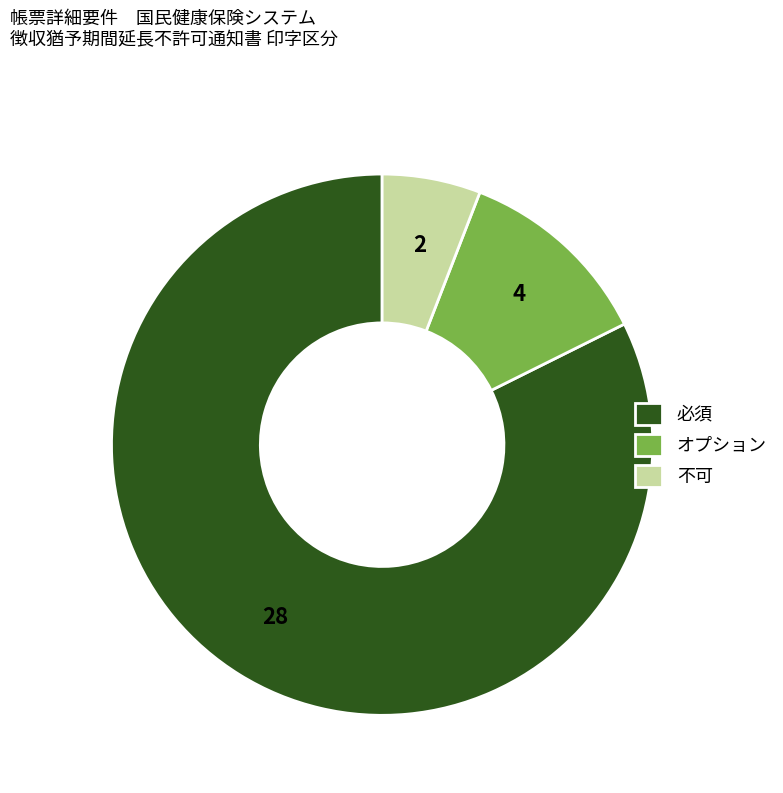

How many segments does this pie chart have?

3